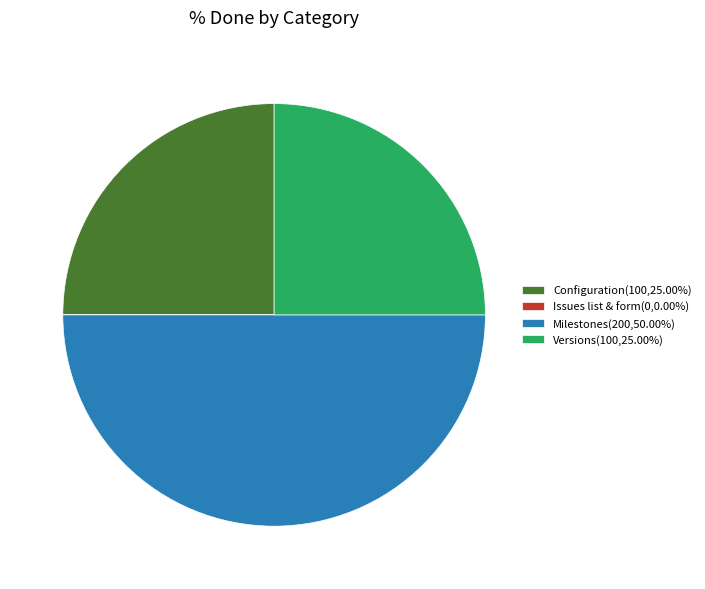

Is Configuration(100,25.00%) the majority of the pie?

No